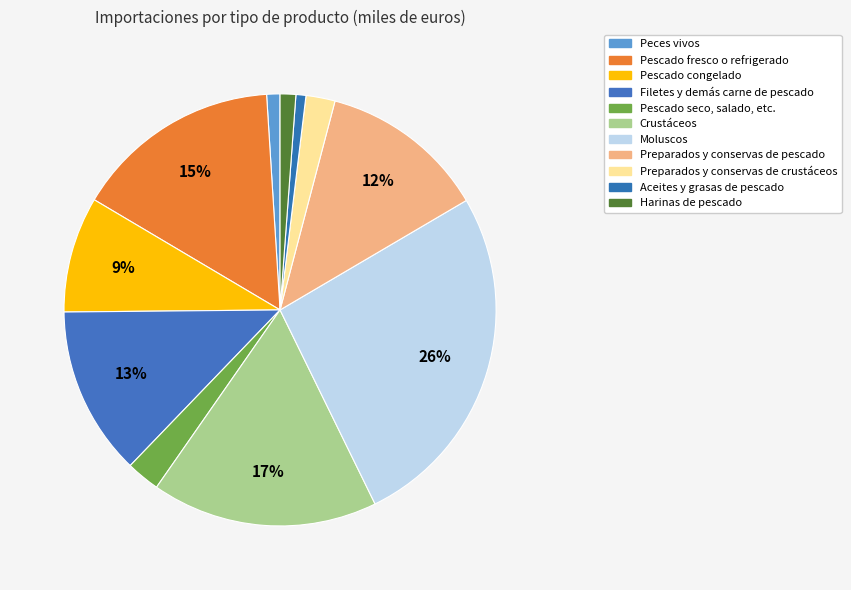

Which has a higher value, Moluscos or Pescado congelado?

Moluscos